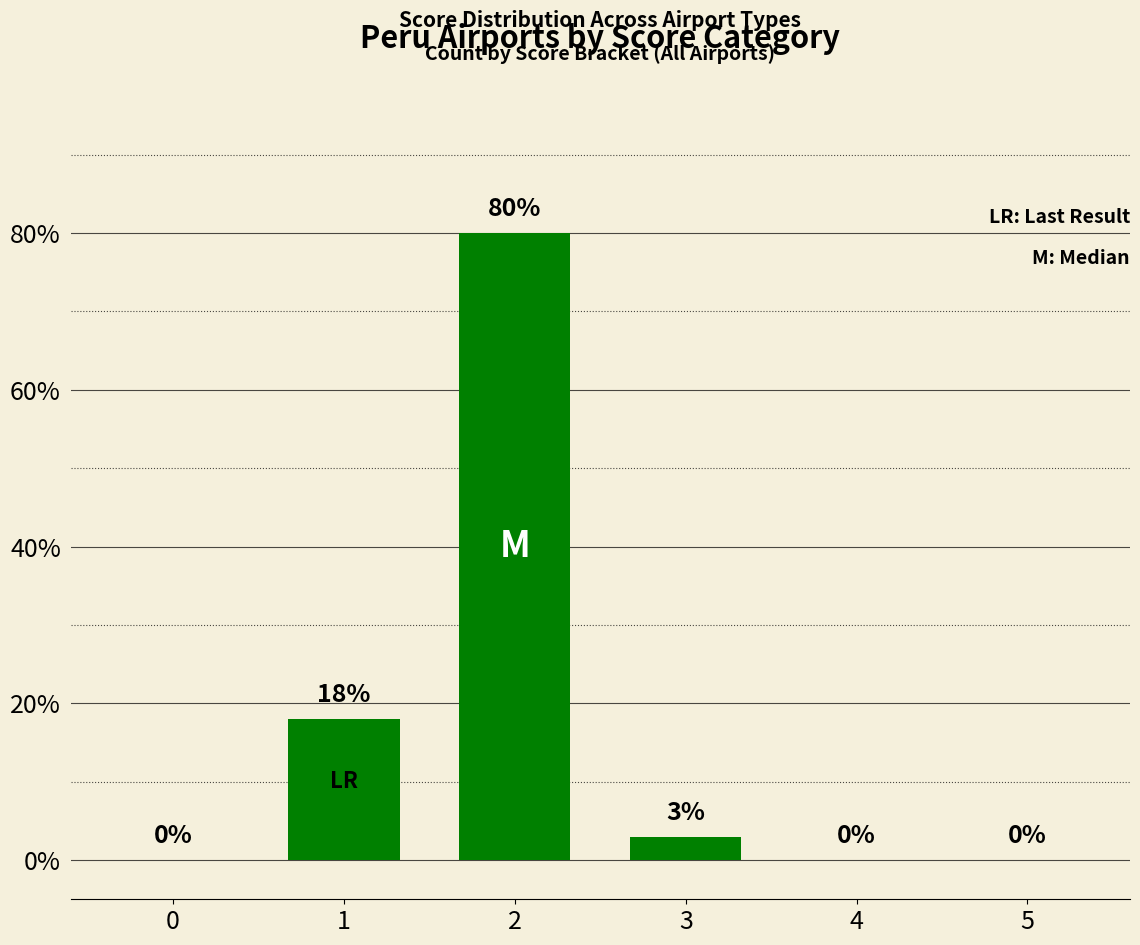

Which category has the highest value across all series?

2